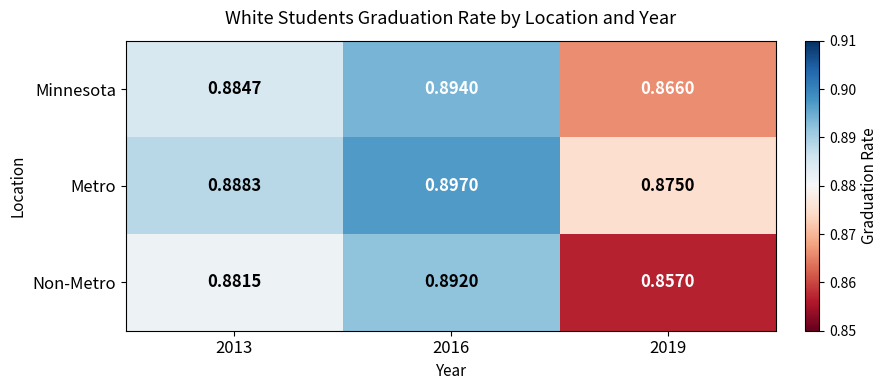

Rank the series by their maximum value, from lowest to highest.

Non-Metro, Minnesota, Metro